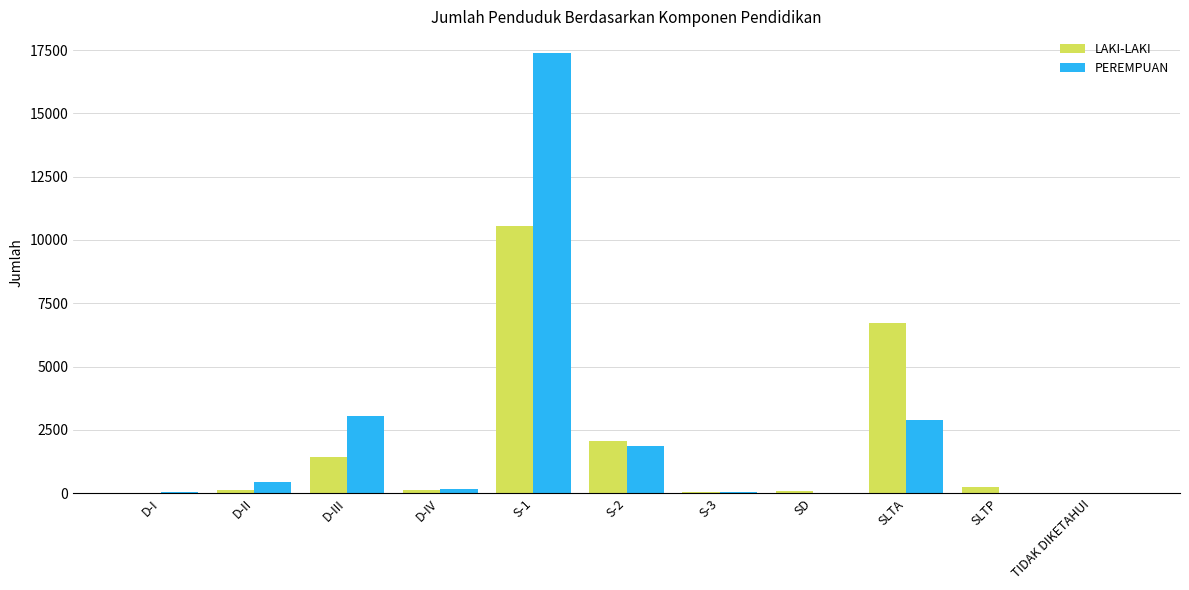

What is the sum of the LAKI-LAKI values at SLTP and S-3?

283